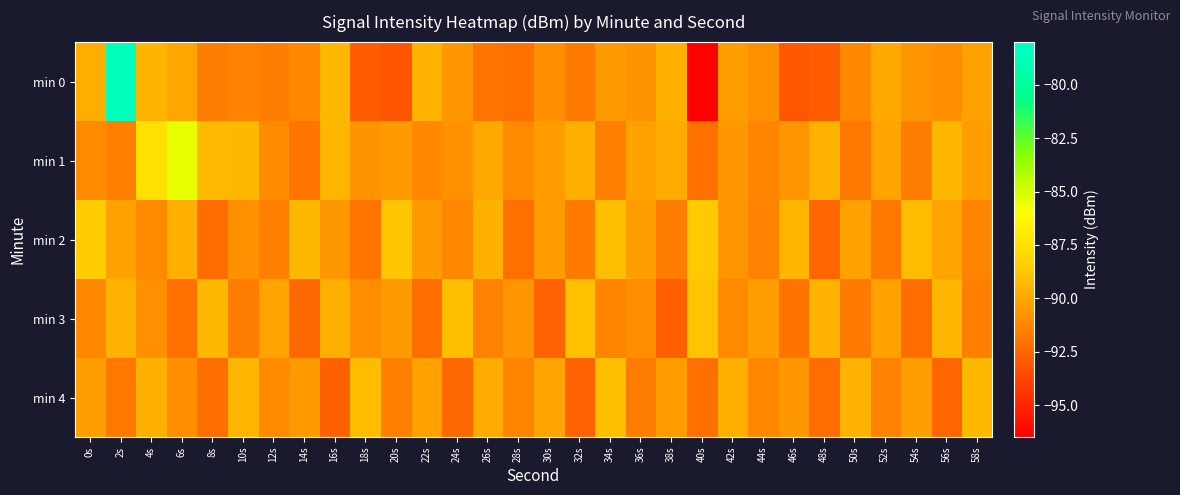

At which category is the sum across all series the highest?

2s